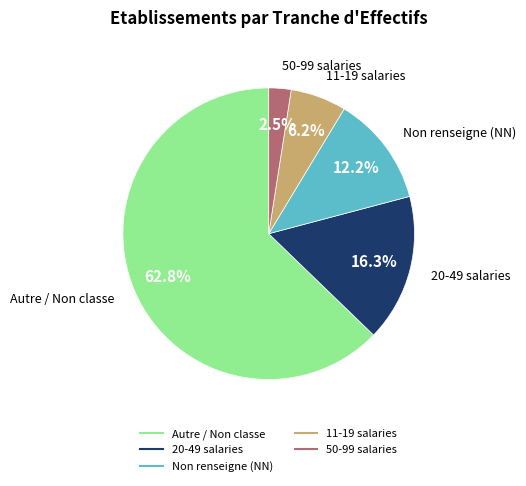

Does any single category account for the majority?

Yes